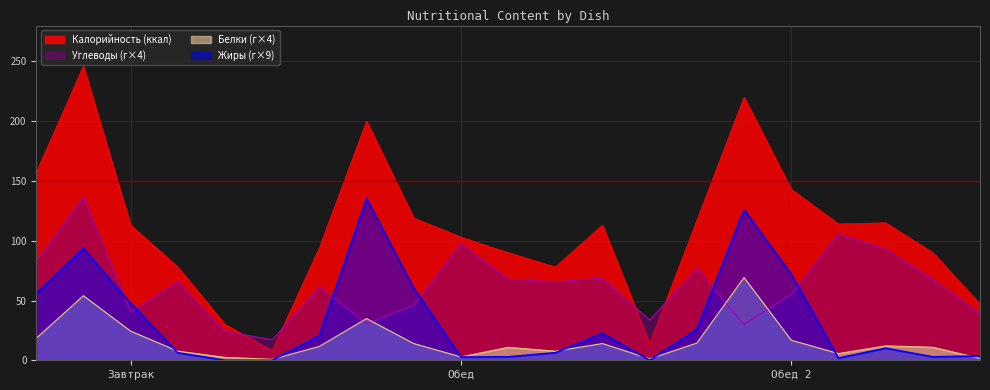

Is it true that Калорийность equals 30.4 at 11?

False